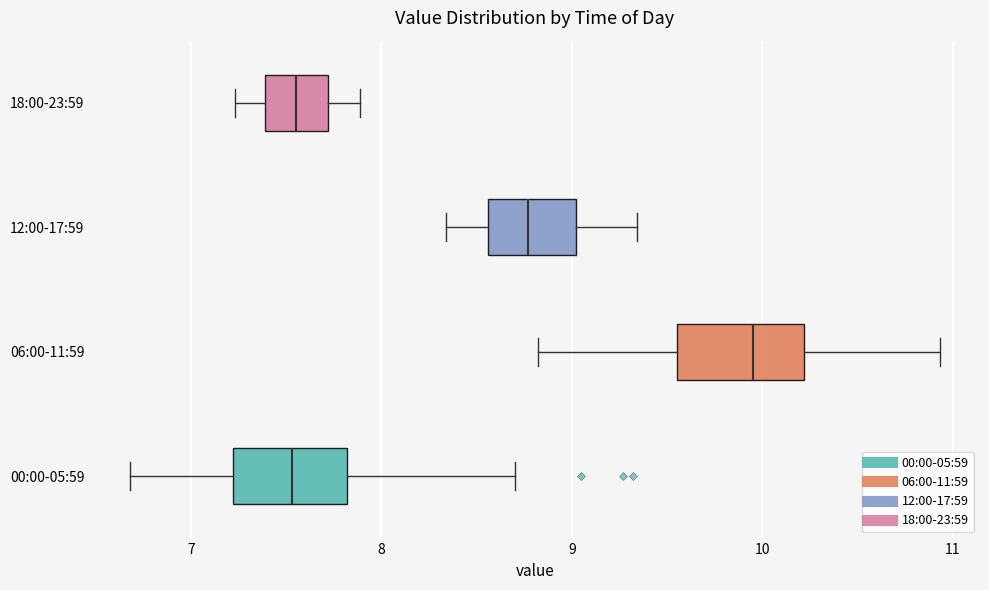

Reading bottom to top, transcribe this box plot: for each box, give where its median line is, the range the box spans, and where its two whiskers end, as read against the x-axis. The values are not printed on the chart, so give them approximately, as read against the axis.

00:00-05:59: median 7.5, box 7.2 to 7.8, whiskers 6.7 to 8.7
06:00-11:59: median 10.0, box 9.6 to 10.2, whiskers 8.8 to 10.9
12:00-17:59: median 8.8, box 8.6 to 9.0, whiskers 8.3 to 9.3
18:00-23:59: median 7.6, box 7.4 to 7.7, whiskers 7.2 to 7.9